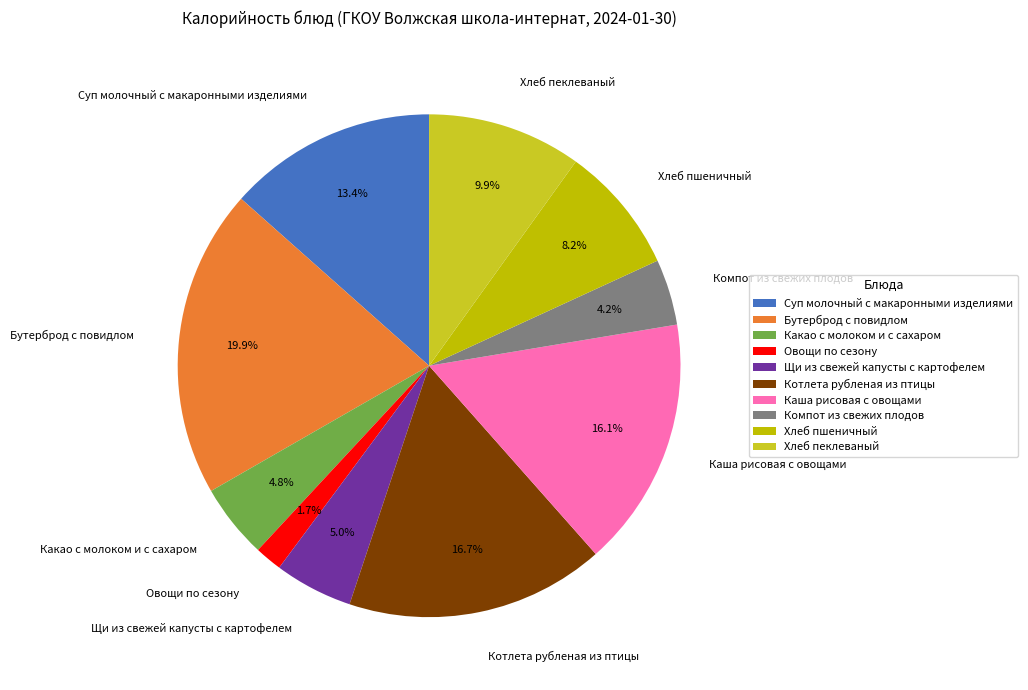

Is it true that Хлеб пеклеваный is 10% of the pie?

True